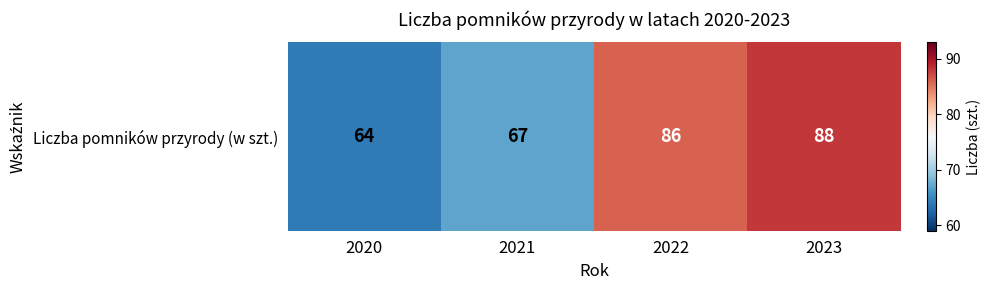

What is the greatest value displayed?

88